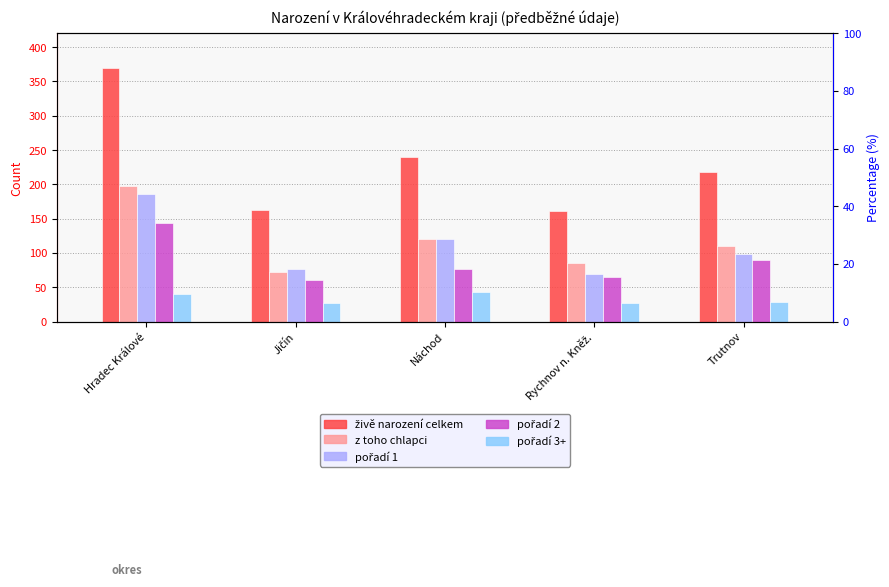

The value of z toho chlapci at Náchod is 120. True or false?

True